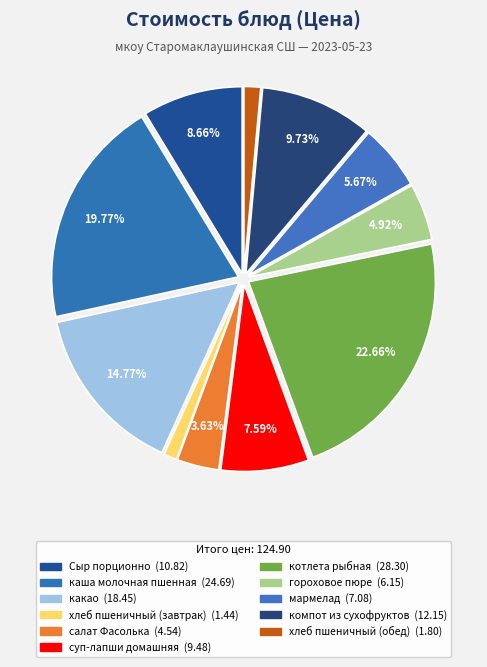

Count the number of slices in the pie.

11